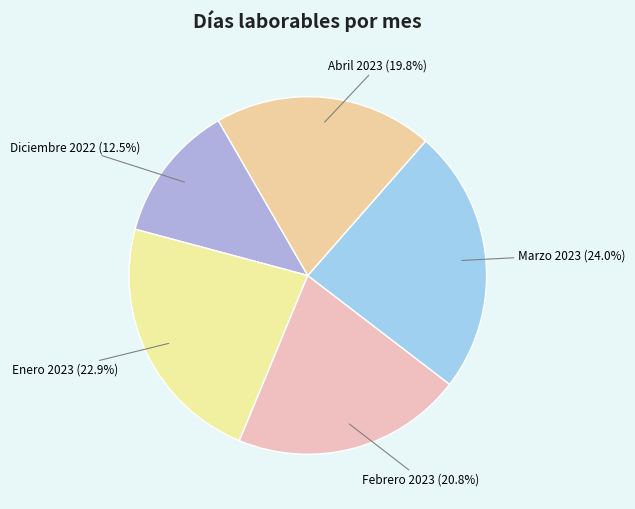

Approximately how many times larger is the value at Abril 2023 compared to Marzo 2023?

0.8